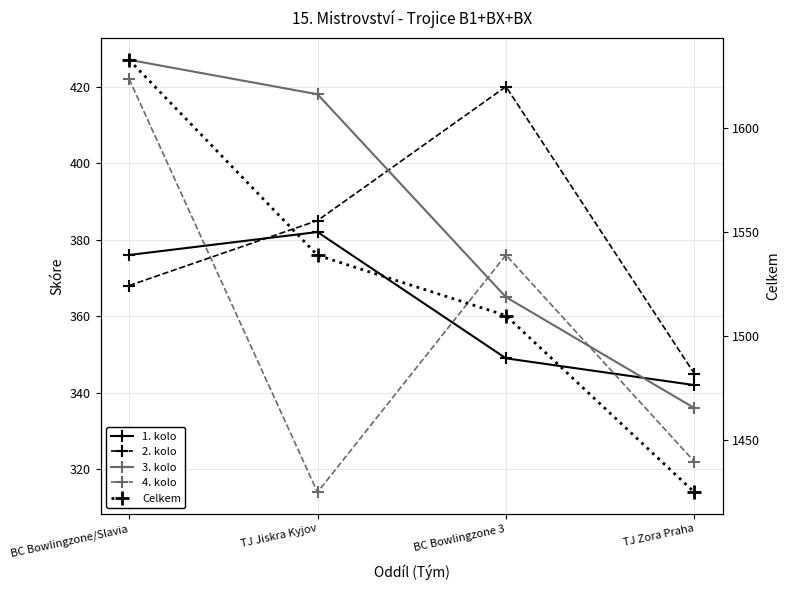

Is this an area chart (filled region under the line)?

No